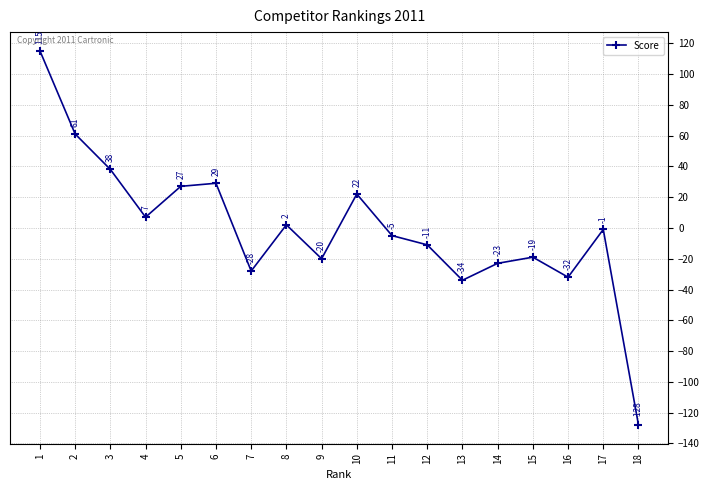

How many lines are shown in the chart?

1